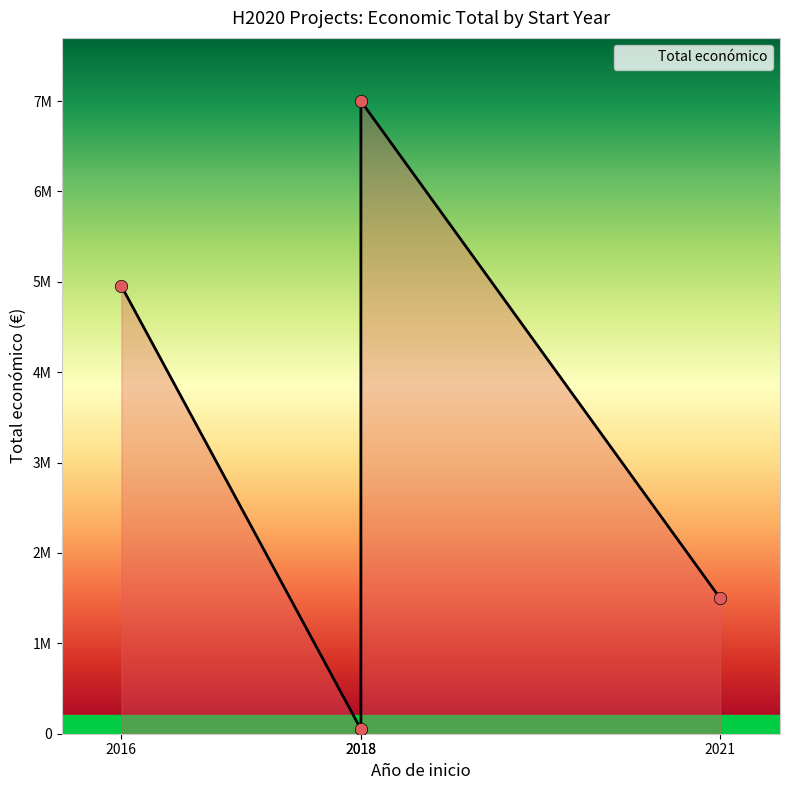

Approximately how many times larger is the value at 2021 compared to 2018?

30.0